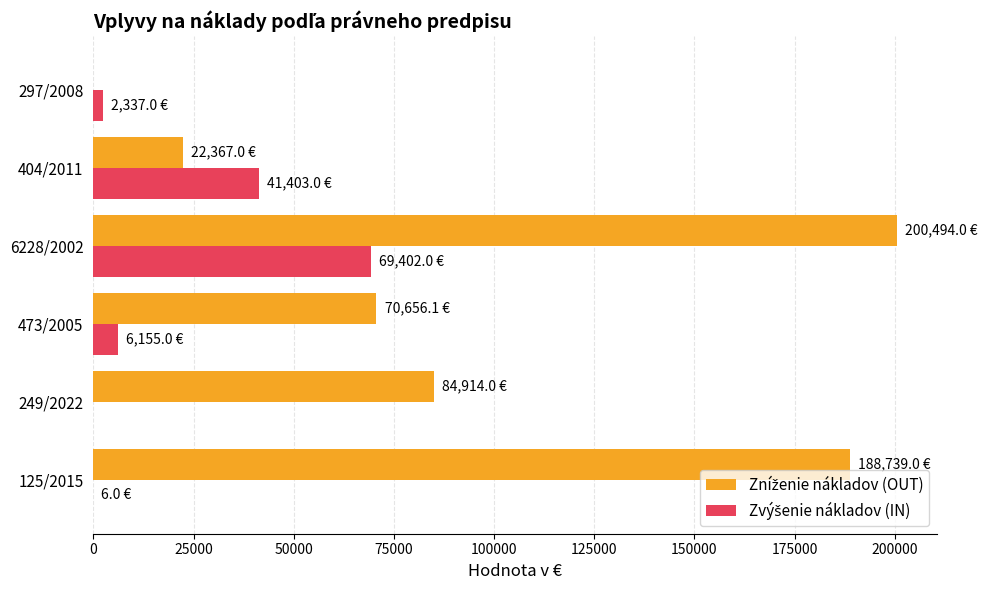

At which category is the sum across all series the highest?

6228/2002